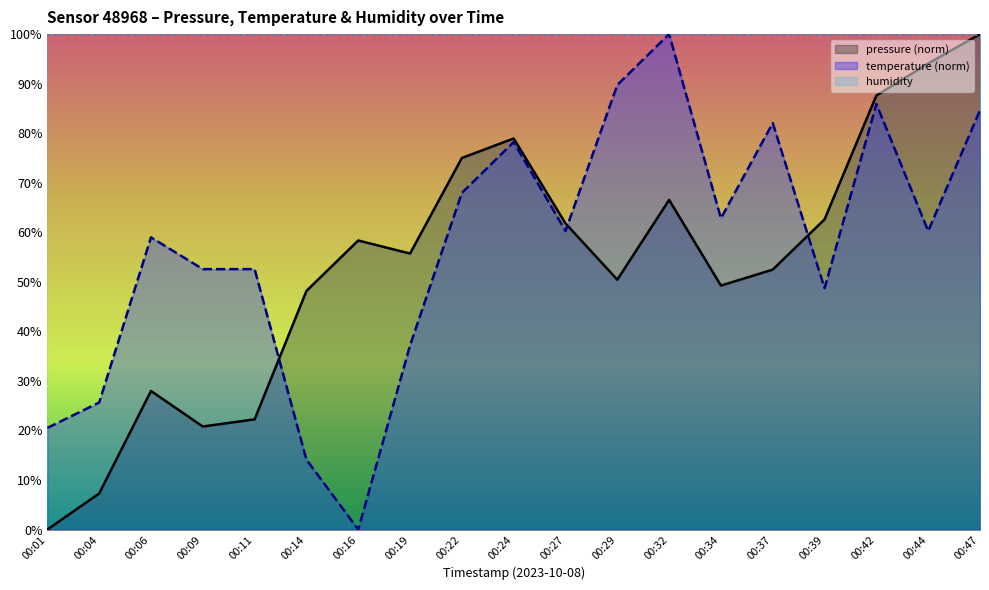

True or false: humidity has a value of 148.6 at 00:37.

False